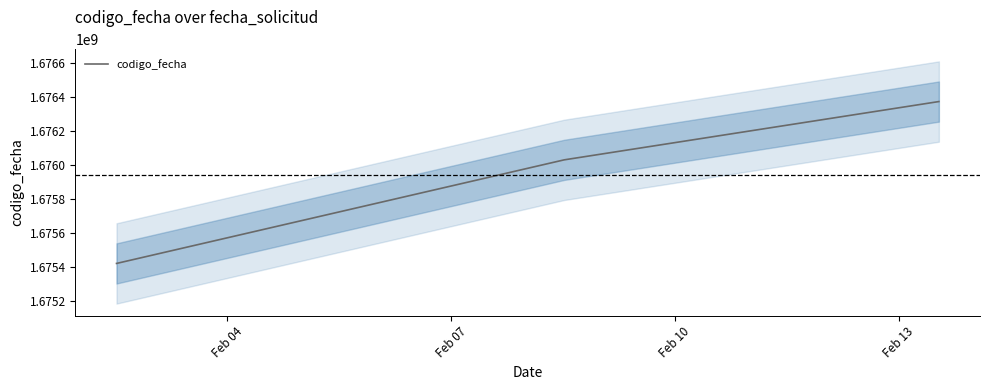

How many values are between 1675419867 and 1676371462?

3